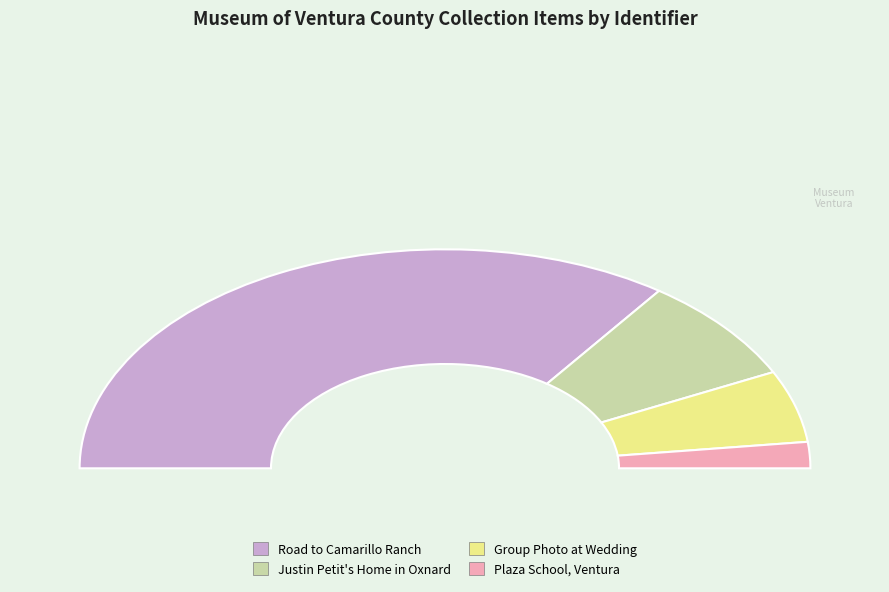

Does any single category account for the majority?

Yes